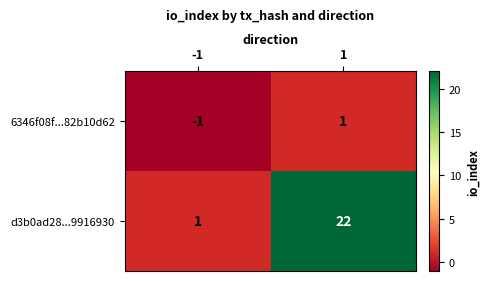

List the series in order of their overall mean, lowest first.

6346f08f...82b10d62, d3b0ad28...9916930